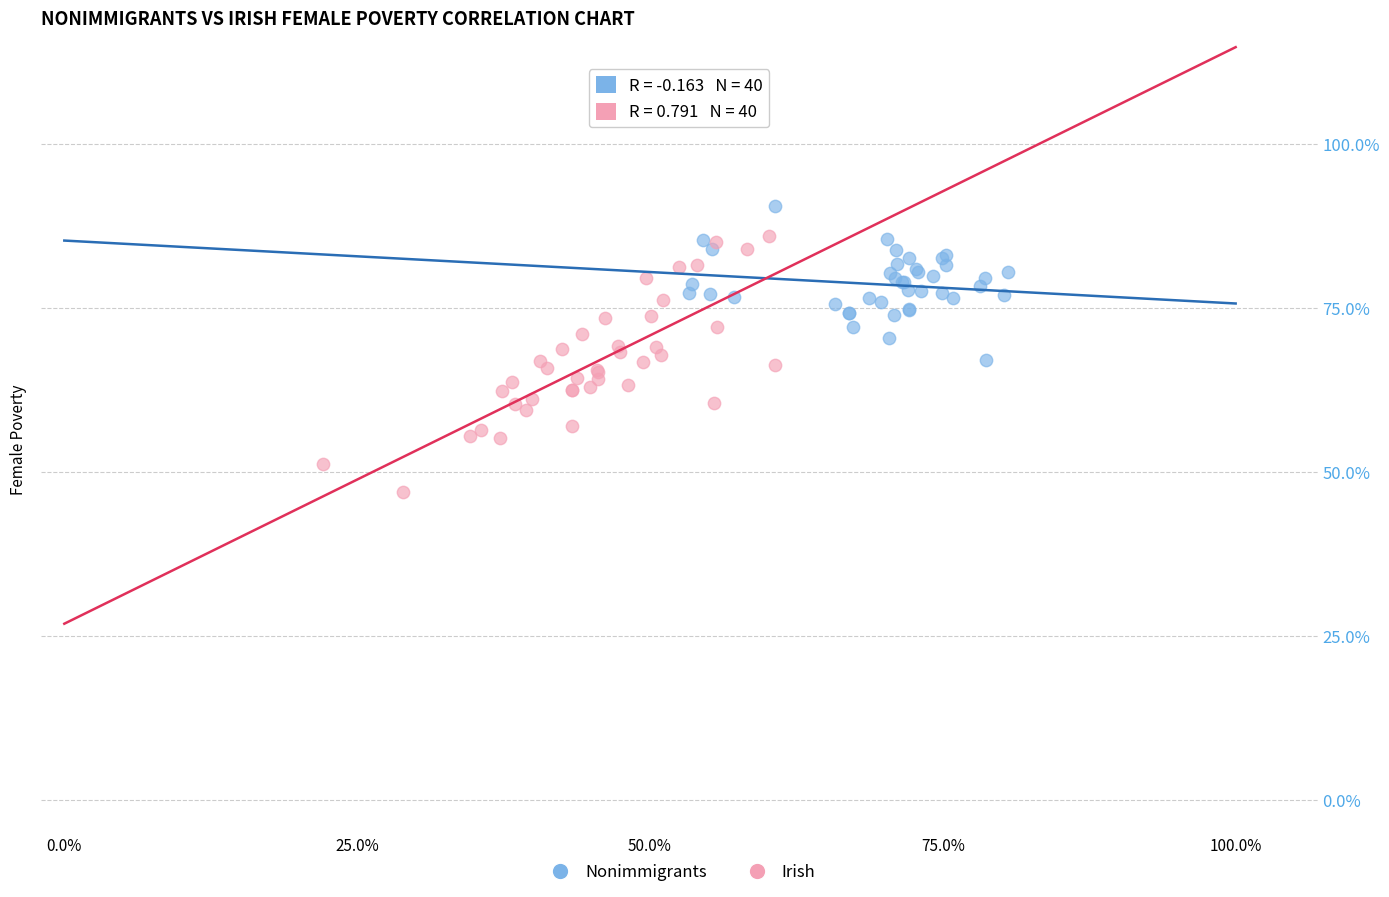

Which series reaches the minimum Y coordinate?

Irish